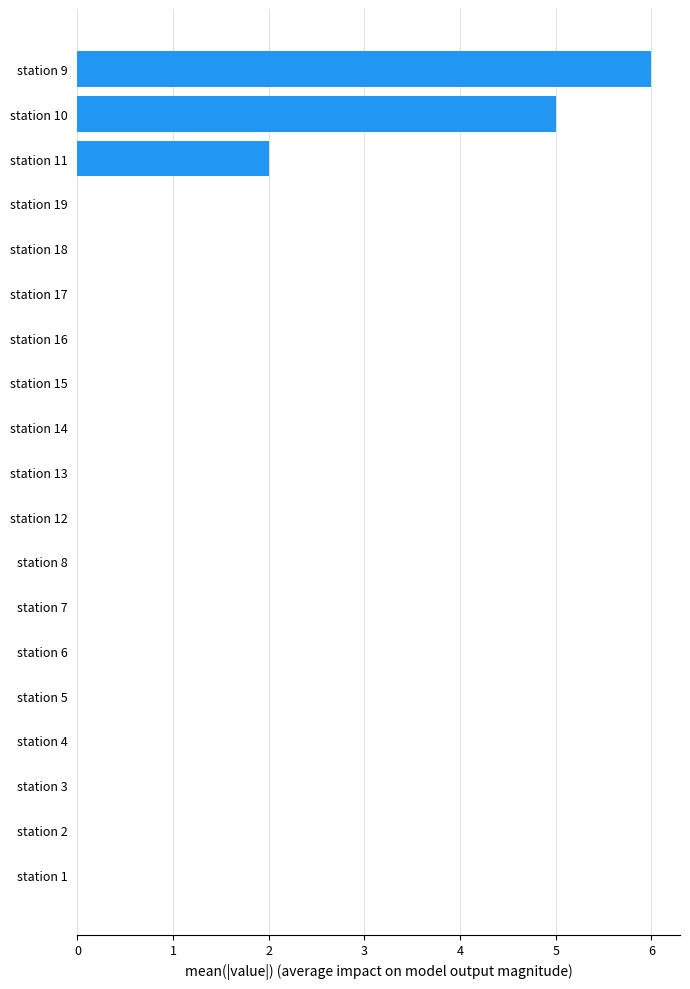

What is the sum of all values?

13